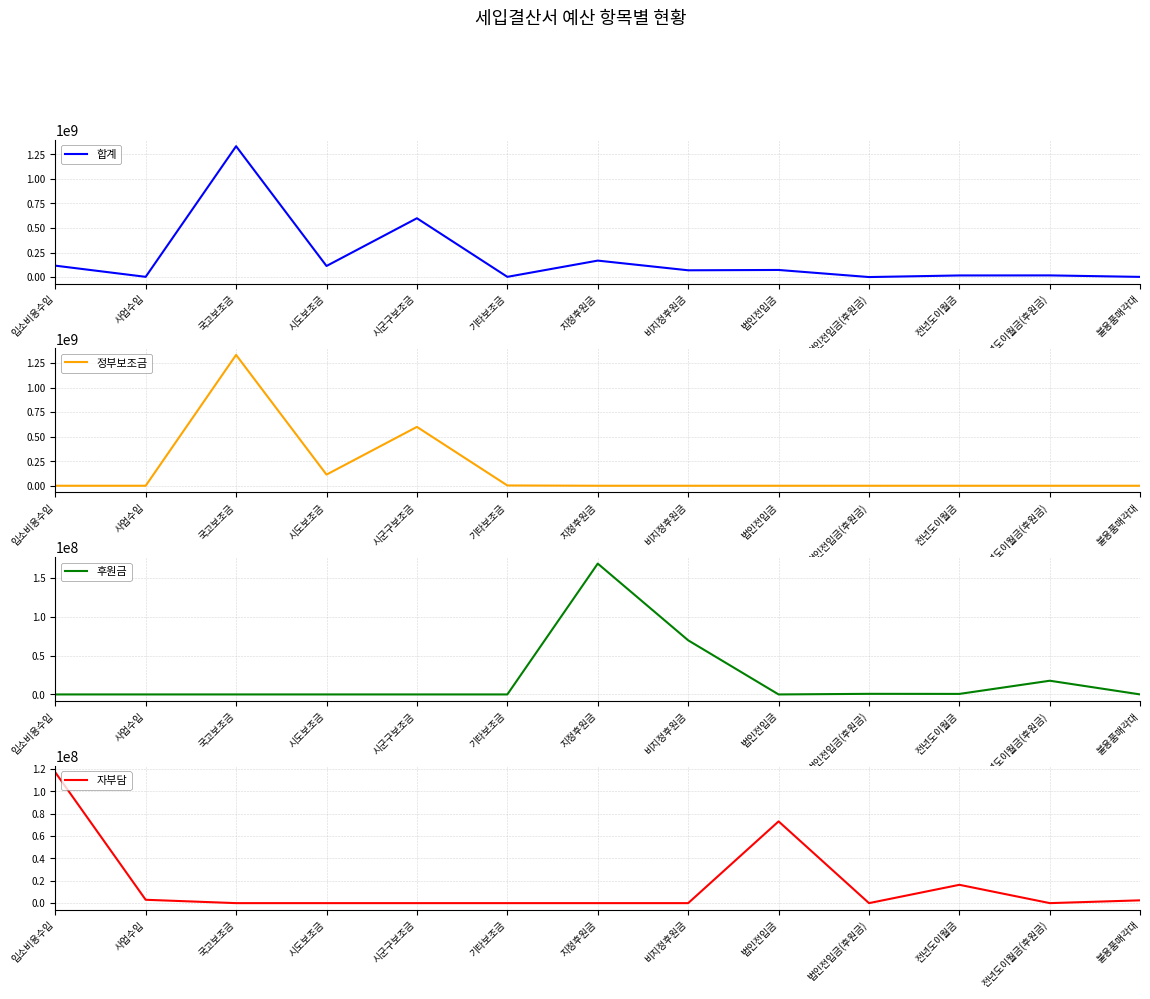

At which category is the sum across all series the highest?

국고보조금